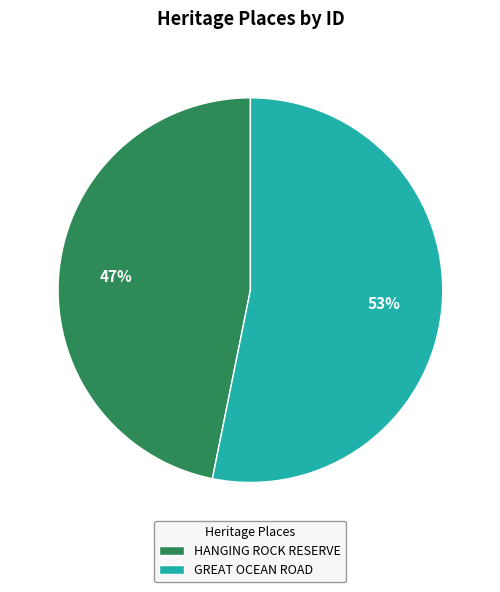

How many segments does this pie chart have?

2